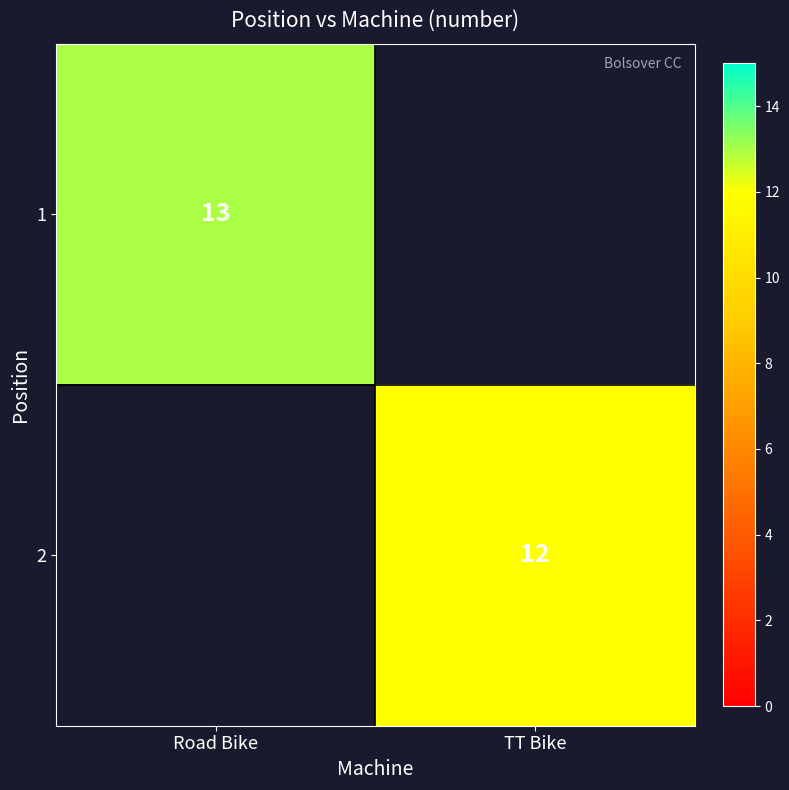

True or false: 2 has a value of 12 at TT Bike.

True